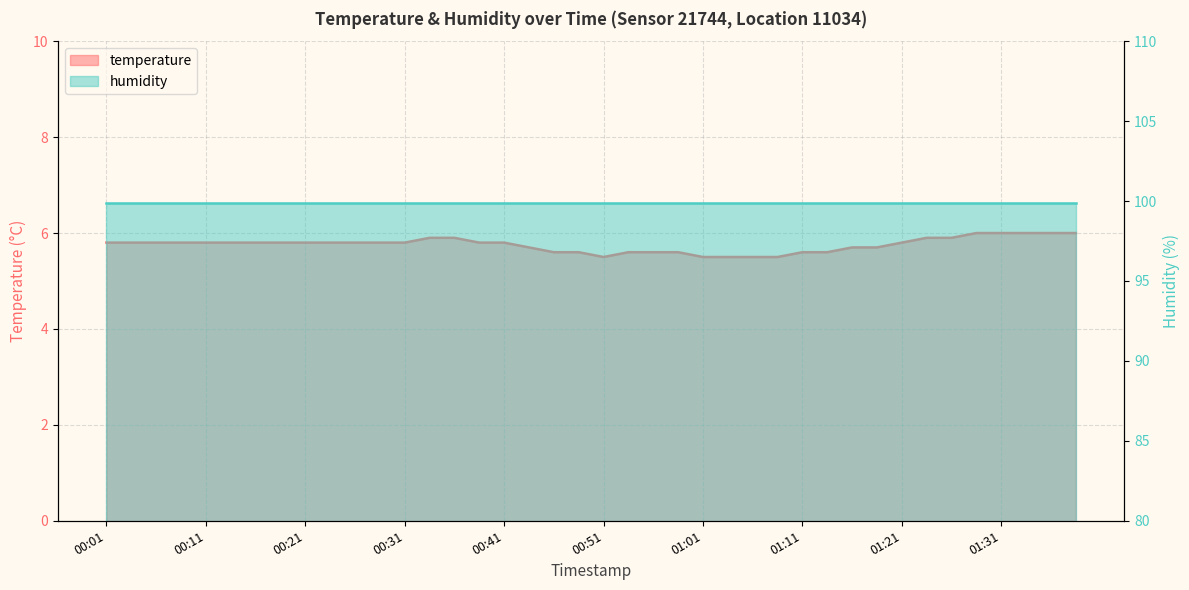

Count the values in the range 5 to 6.

40